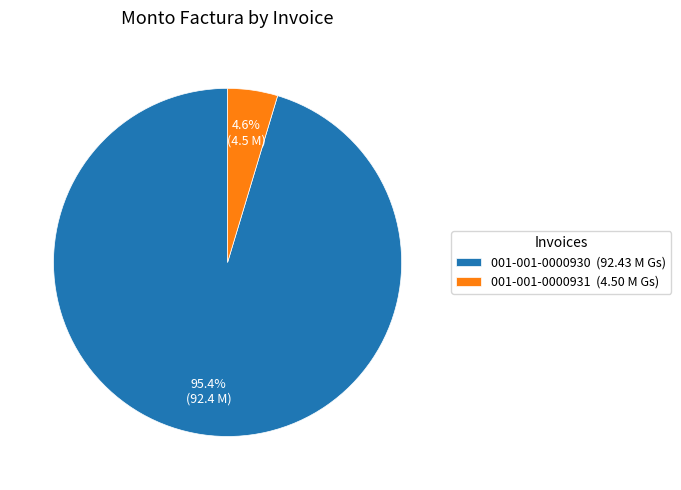

What portion of the pie excludes 001-001-0000931?

95.4%